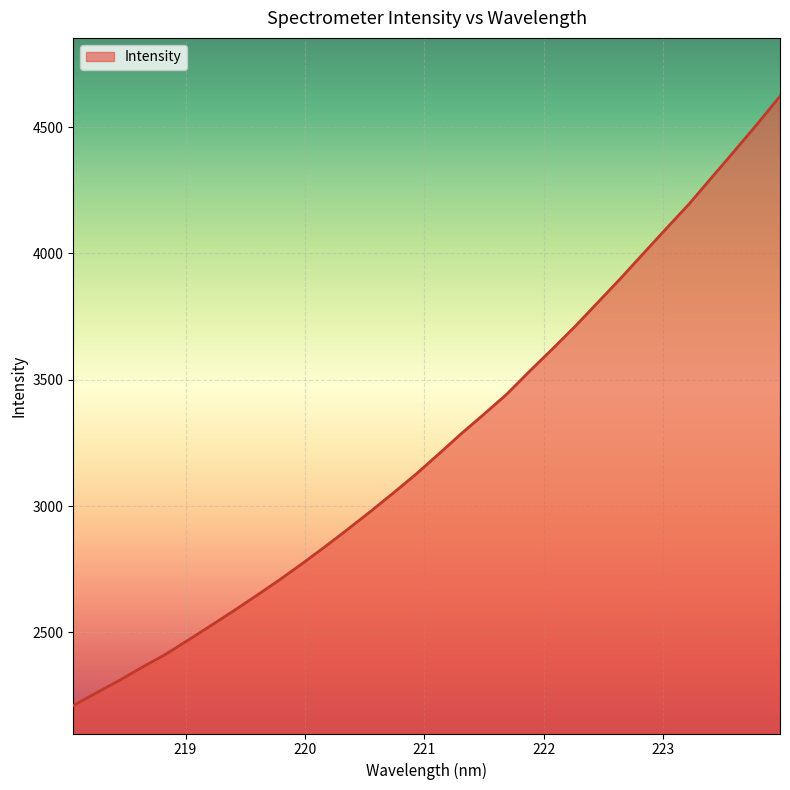

What is the difference between the maximum and minimum values?

2411.3